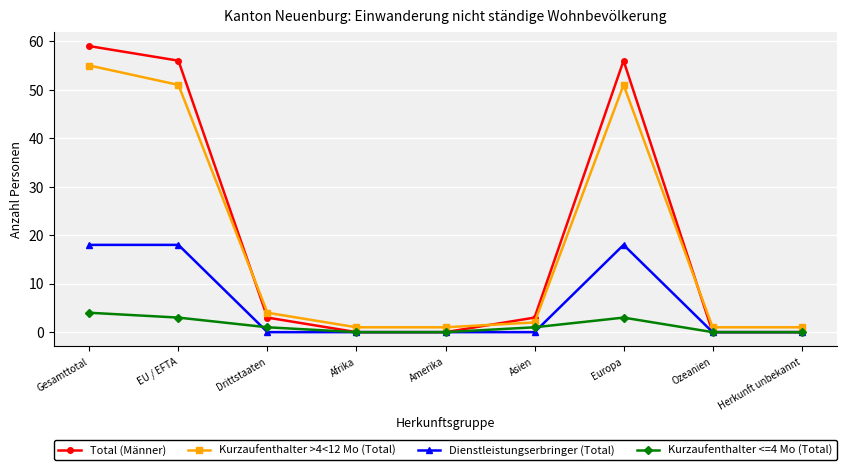

At which category is the sum across all series the highest?

Gesamttotal